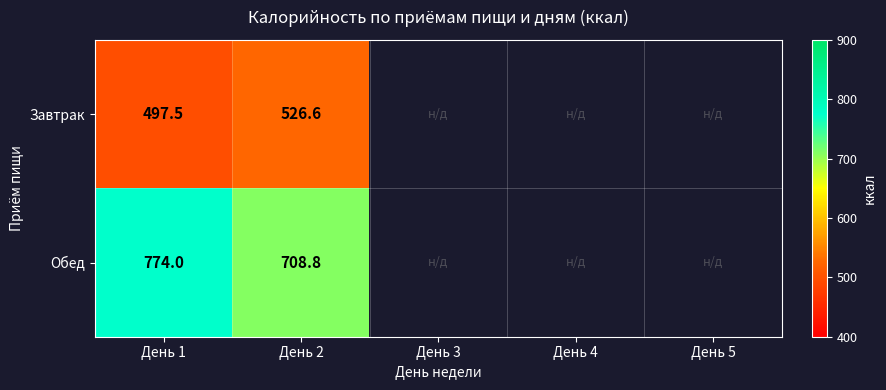

Between День 1 and День 2, which is larger?

День 2